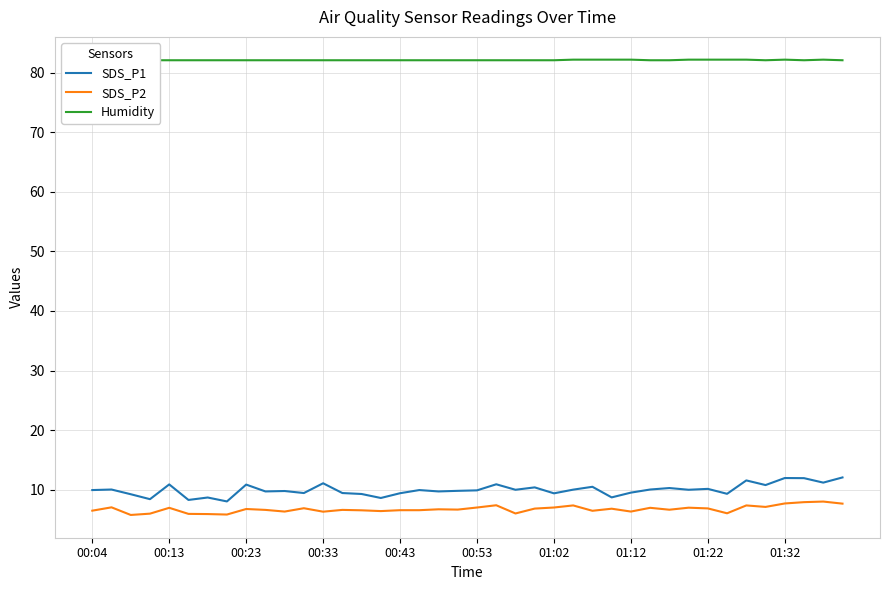

What is the lowest value of the SDS_P1 series?

8.0